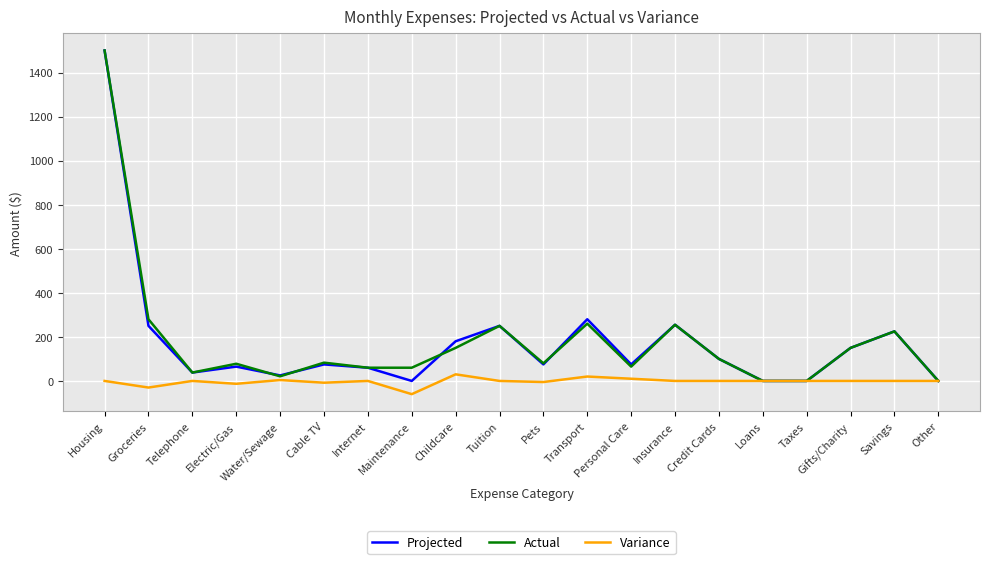

Where is Actual nearest to the value 750?

Groceries